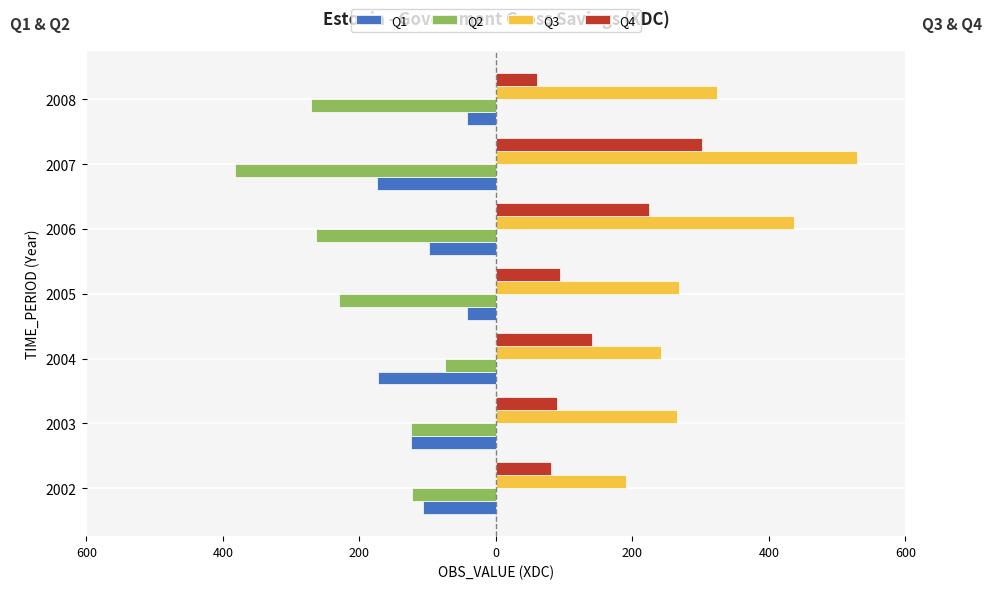

What is the difference between the second highest and second lowest values in the Q1 series?

130.8